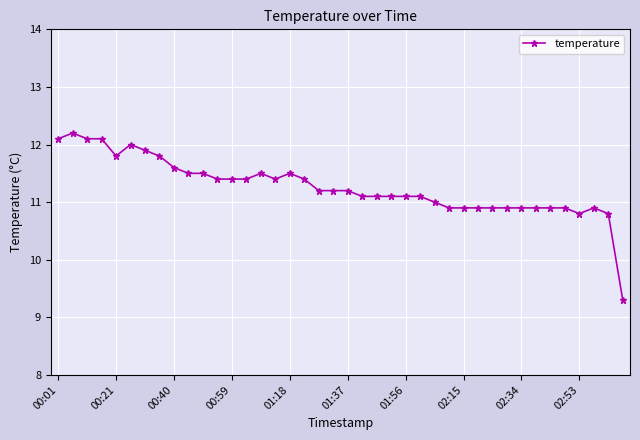

True or false: the data has more than 2 interior local peaks.

True